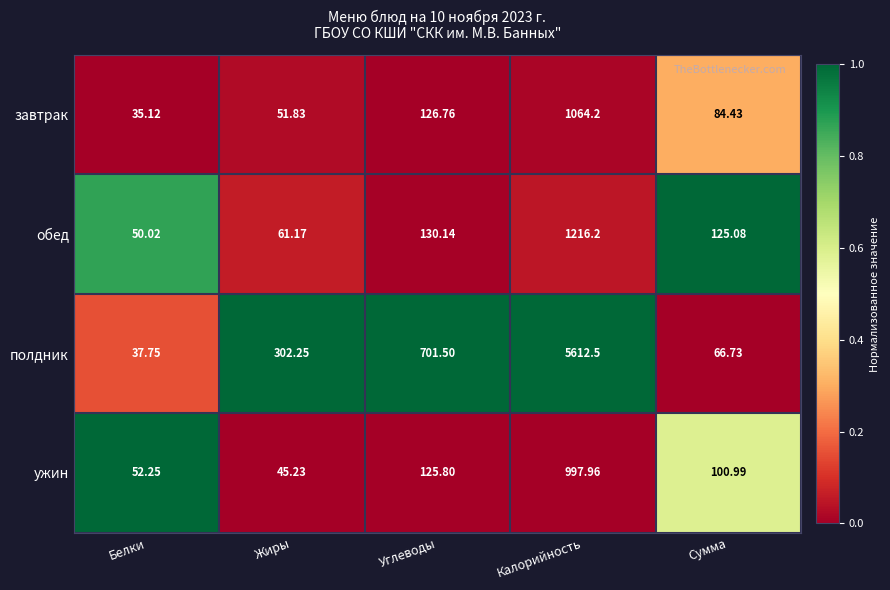

Where does the завтрак series first go above 84?

Углеводы